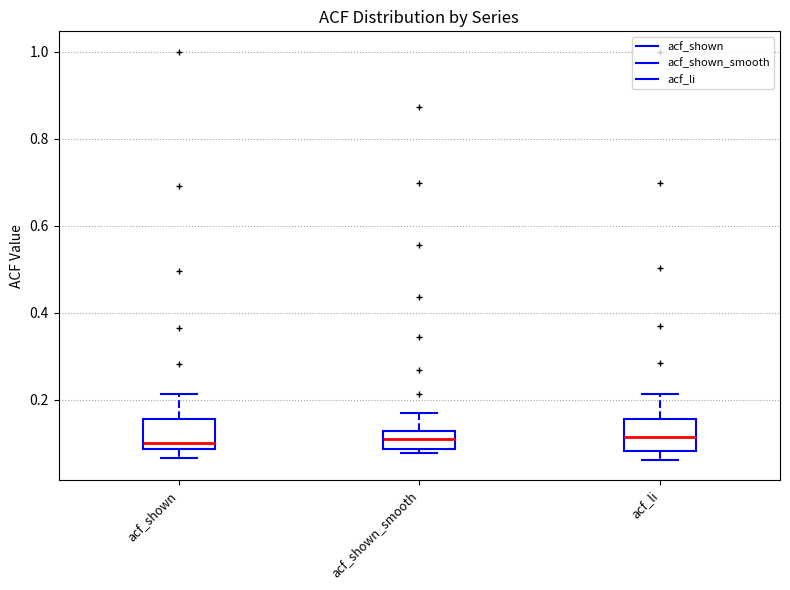

Reading left to right, transcribe this box plot: for each box, give where its median line is, the range the box spans, and where its two whiskers end, as read against the y-axis. The values are not printed on the chart, so give them approximately, as read against the axis.

acf_shown: median 0.10, box 0.08 to 0.16, whiskers 0.06 to 0.22
acf_shown_smooth: median 0.12 (inside the box), box 0.08 to 0.12, whiskers 0.08 (just below the box's lower edge) to 0.18
acf_li: median 0.12, box 0.08 to 0.16, whiskers 0.06 to 0.22